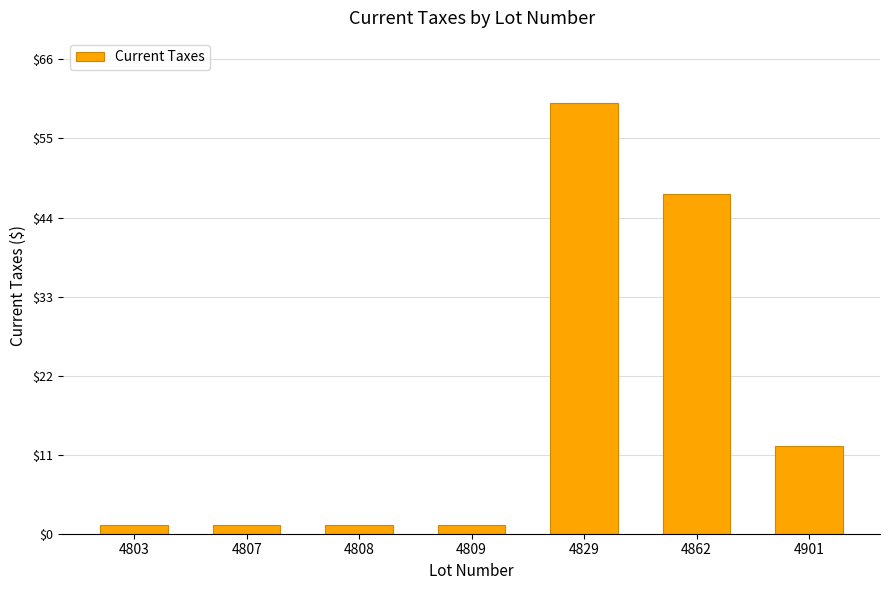

True or false: the data shows 1.2 at 4808.

True